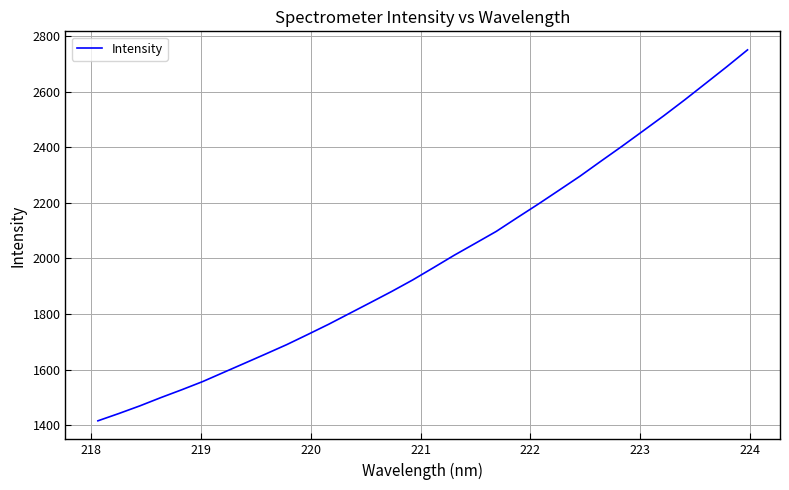

How many lines are shown in the chart?

1